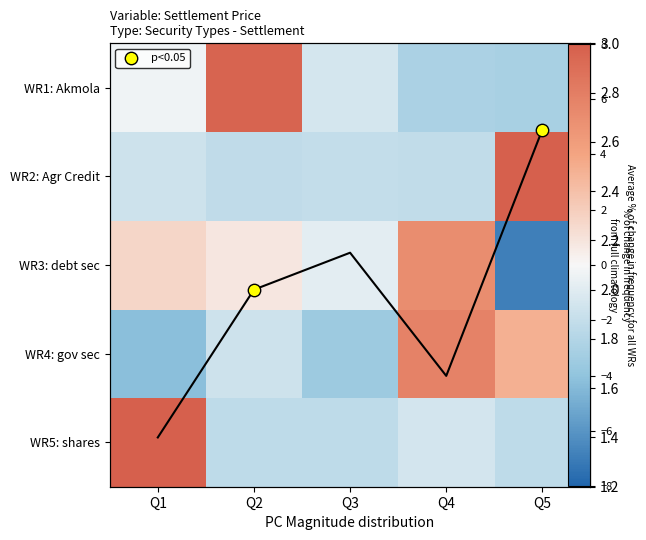

Which has a higher value, Q4 or Q3?

Q4